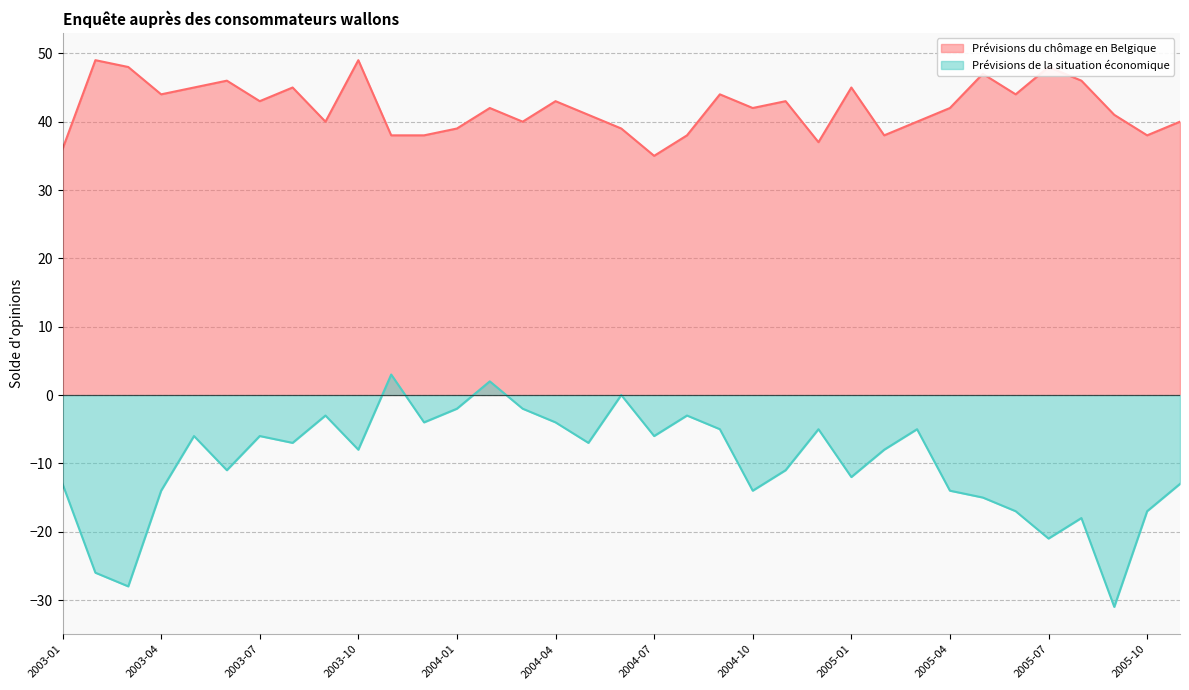

What is the label of the 7th point from the left?

2003-07